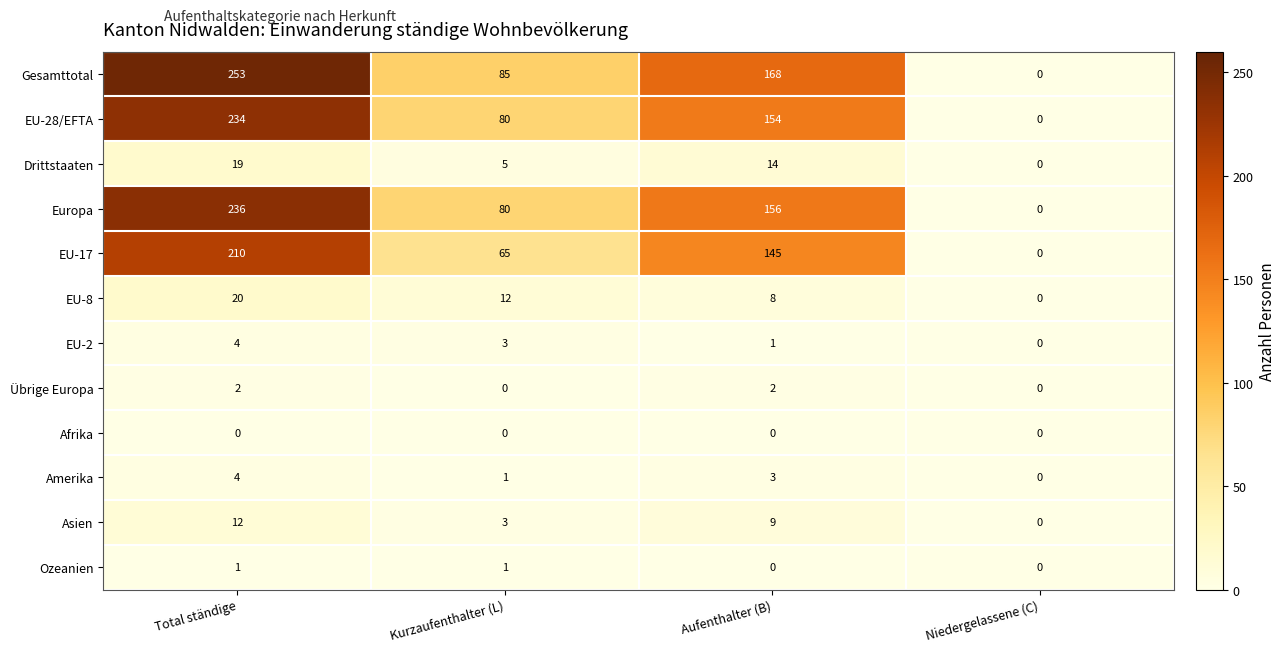

What is the sum of all EU-28/EFTA values?

468